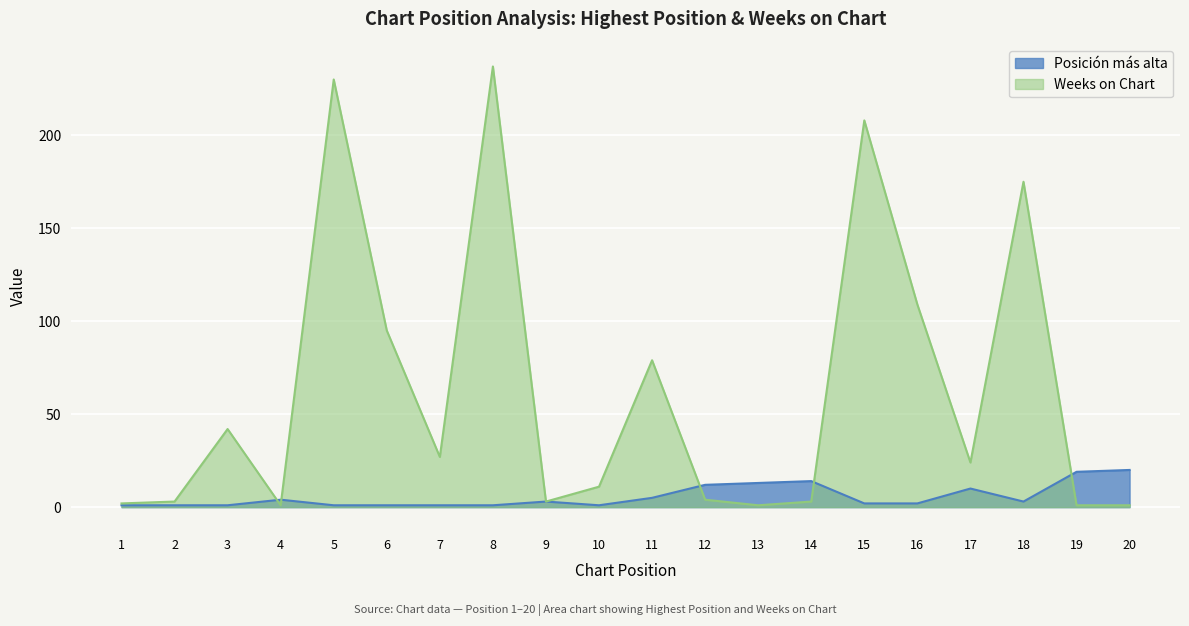

What is the difference between the highest and lowest values at 4?

3